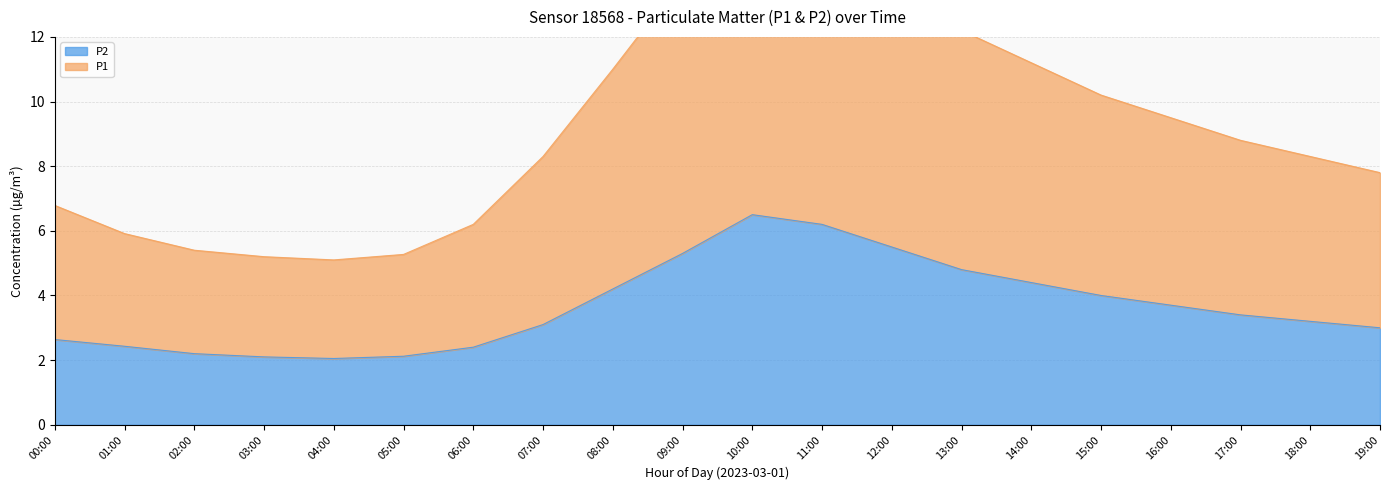

Reading left to right, list all the values displayed in this chart.

P1: 00:00=6.8	01:00=5.9	02:00=5.4	03:00=5.2	04:00=5.1	05:00=5.3	06:00=6.2	07:00=8.3	08:00=11.0	09:00=13.8	10:00=16.7	11:00=16.0	12:00=14.1	13:00=12.2	14:00=11.2	15:00=10.2	16:00=9.5	17:00=8.8	18:00=8.3	19:00=7.8
P2: 00:00=2.6	01:00=2.4	02:00=2.2	03:00=2.1	04:00=2.0	05:00=2.1	06:00=2.4	07:00=3.1	08:00=4.2	09:00=5.3	10:00=6.5	11:00=6.2	12:00=5.5	13:00=4.8	14:00=4.4	15:00=4.0	16:00=3.7	17:00=3.4	18:00=3.2	19:00=3.0